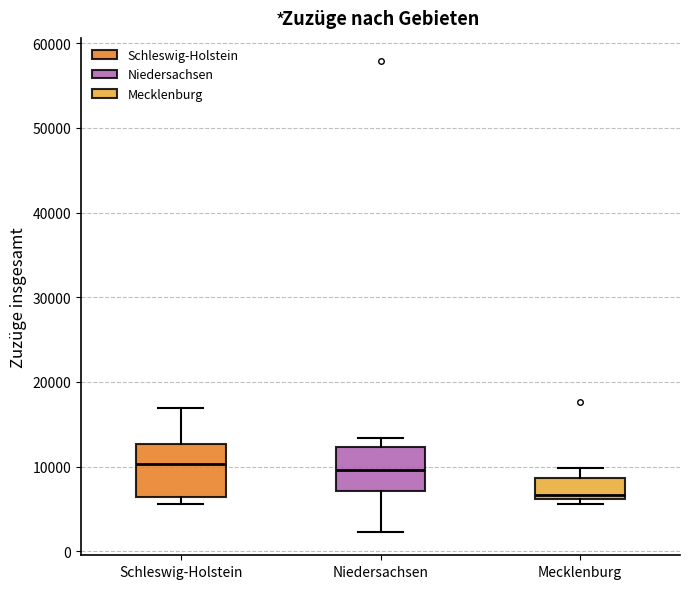

Reading left to right, transcribe this box plot: for each box, give where its median line is, the range the box spans, and where its two whiskers end, as read against the y-axis. The values are not printed on the chart, so give them approximately, as read against the axis.

Schleswig-Holstein: median 10000, box 6000 to 13000, whiskers 6000 (just below the box's lower edge) to 17000
Niedersachsen: median 10000, box 7000 to 12000, whiskers 2000 to 13000
Mecklenburg: median 7000, box 6000 to 9000, whiskers 6000 (just below the box's lower edge) to 10000